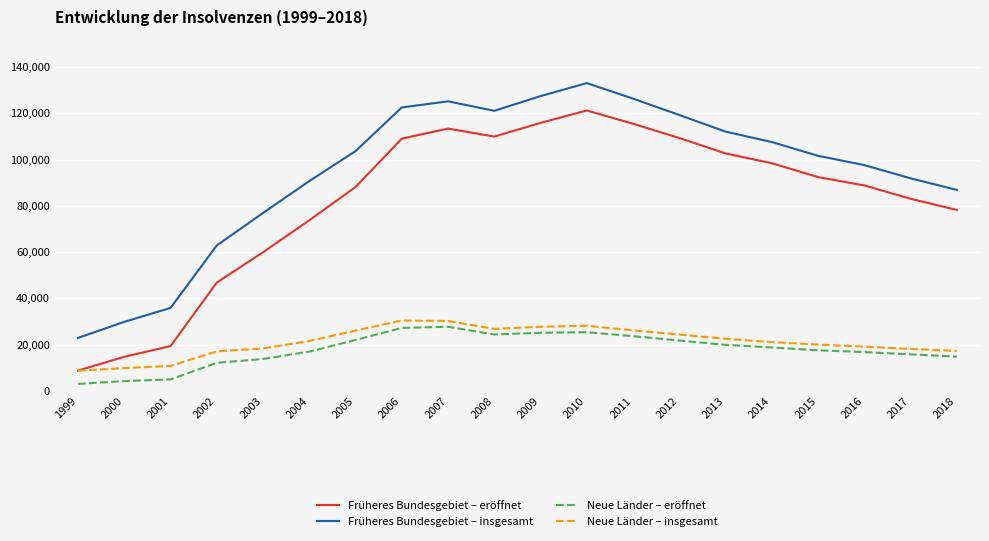

Between 2012 and 2014, which series saw the biggest shift?

Früheres Bundesgebiet – insgesamt